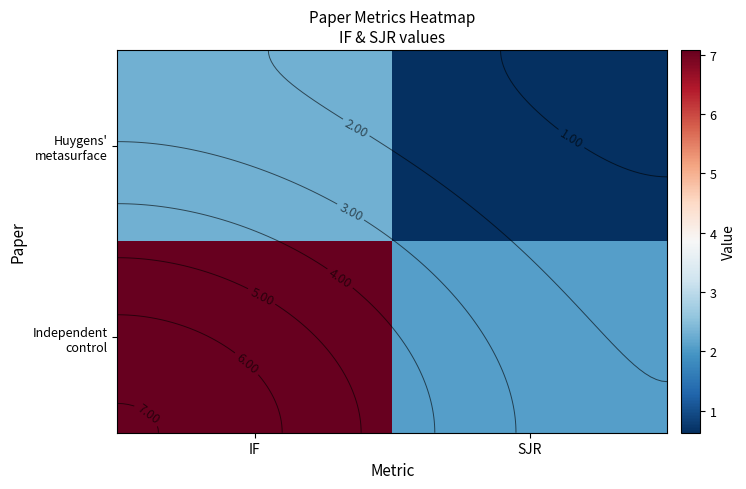

Is it true that Independent control equals 2.1 at SJR?

True